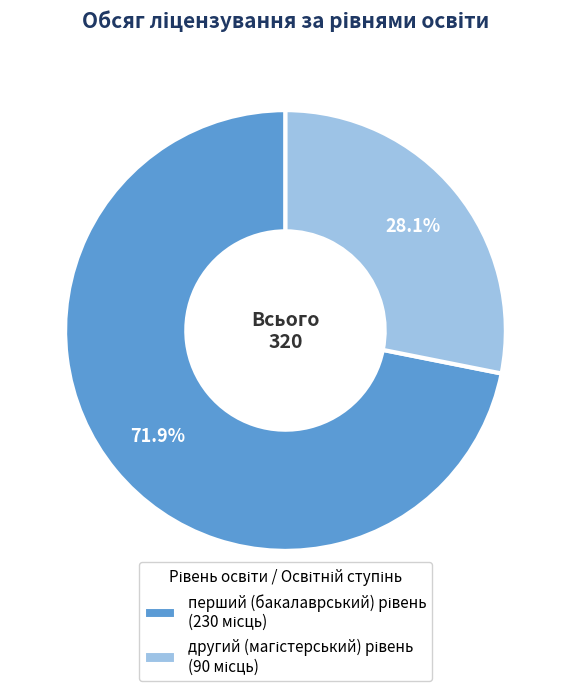

Is there any slice that represents more than half of the pie?

Yes